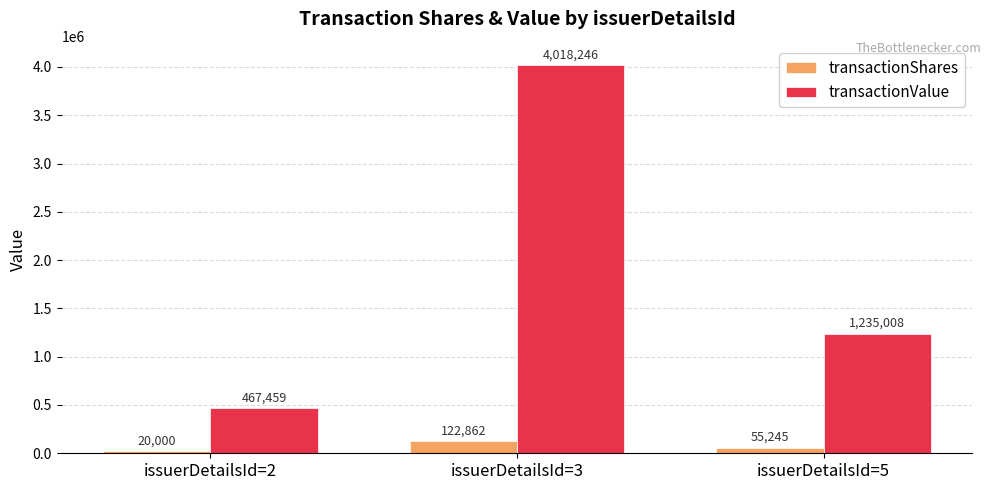

What is the lowest value of the transactionValue series?

467459